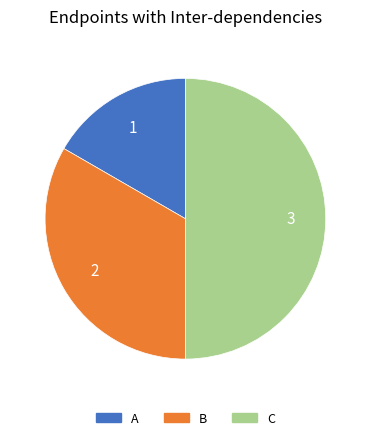

Rank the categories by value from highest to lowest.

C, B, A